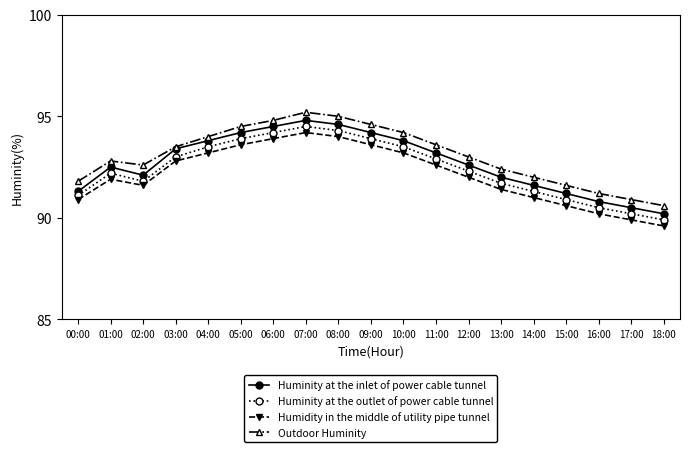

At which category is the sum across all series the highest?

07:00